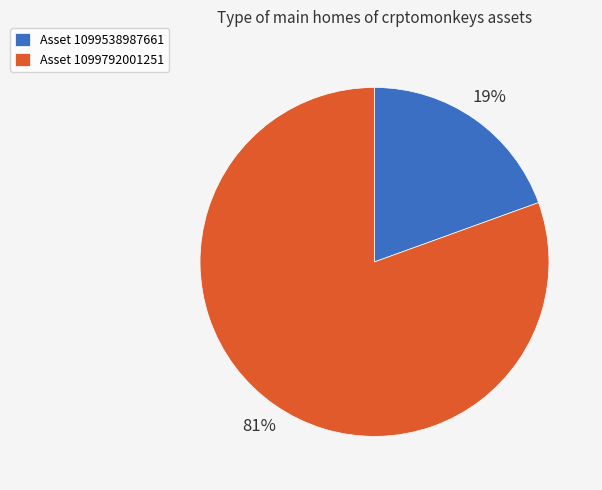

Is there a majority slice in this chart?

Yes